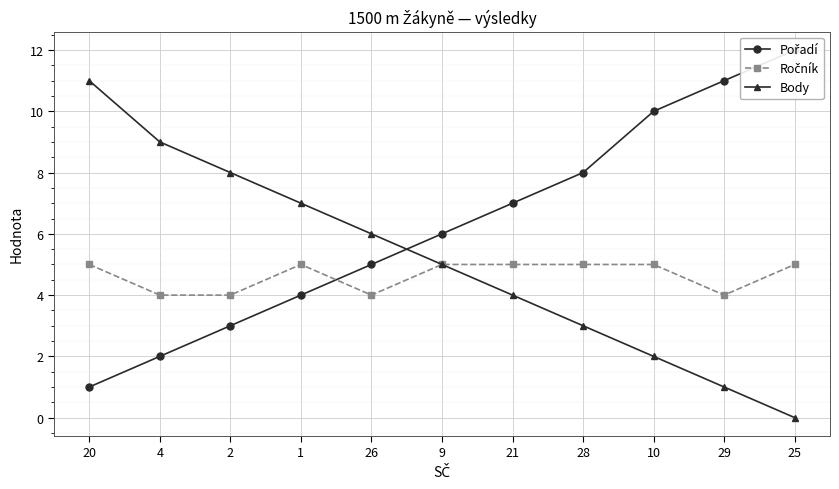

What is the total value across all series at 21?

16